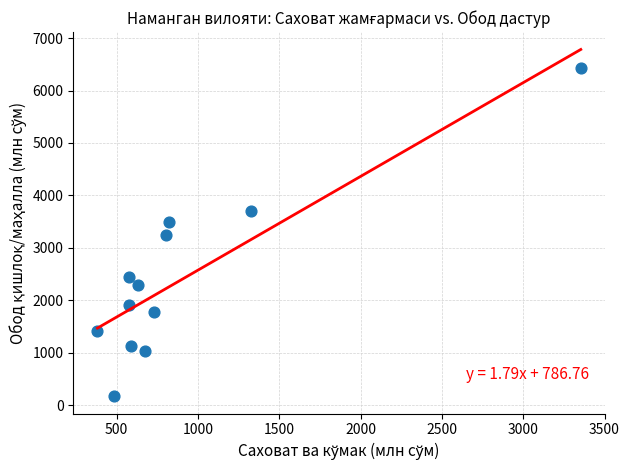

What is the range of Y values (max minus min)?

6267